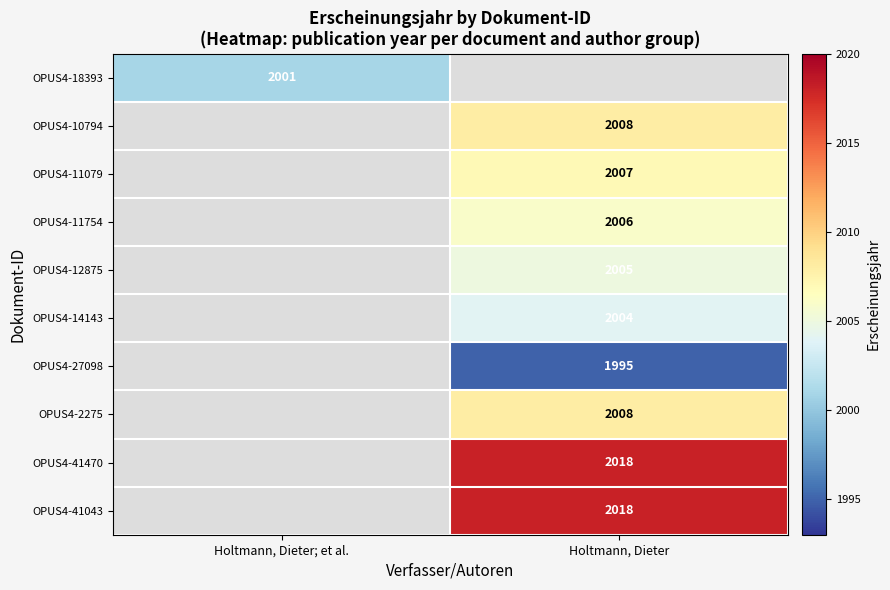

True or false: OPUS4-11754 has a value of 2006 at Holtmann, Dieter.

True